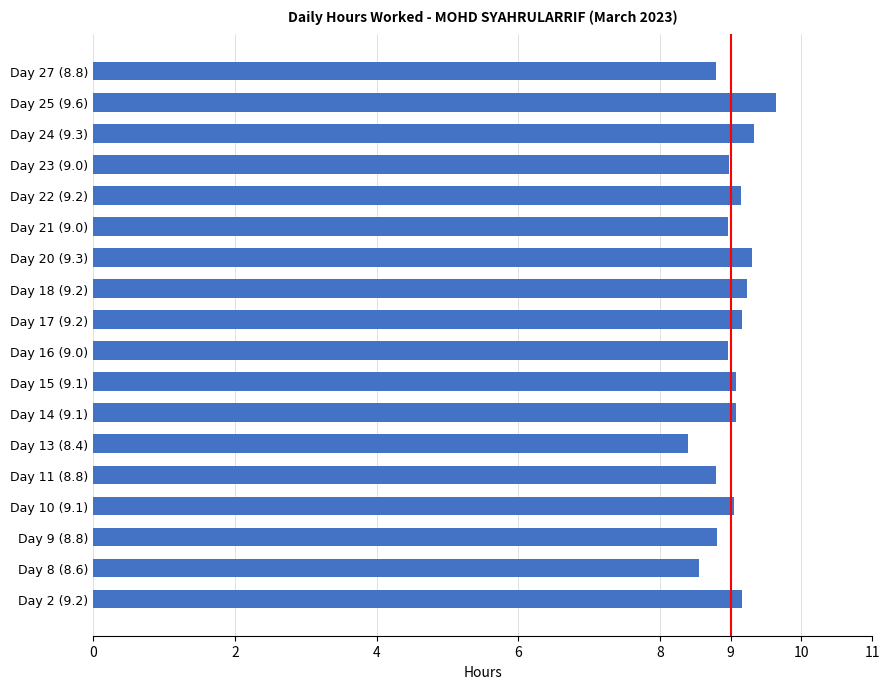

Which category has the highest value across all series?

Day 25 (9.6)